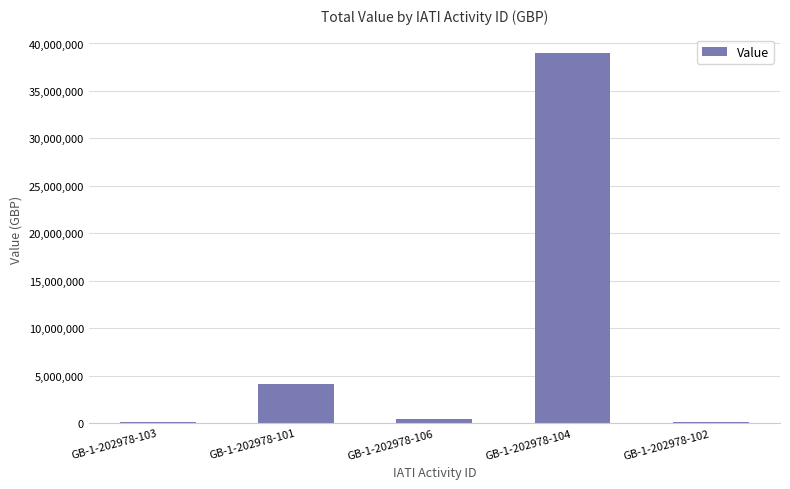

At which category does the chart reach its peak across all series?

GB-1-202978-104